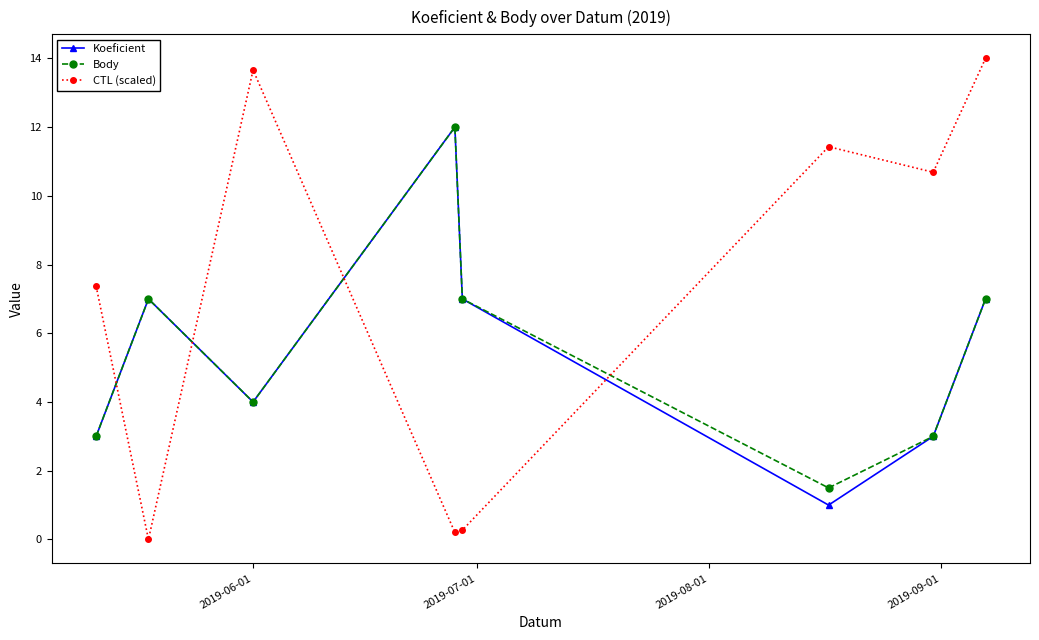

True or false: CTL (scaled) has more than 2 points higher than both neighbors.

False